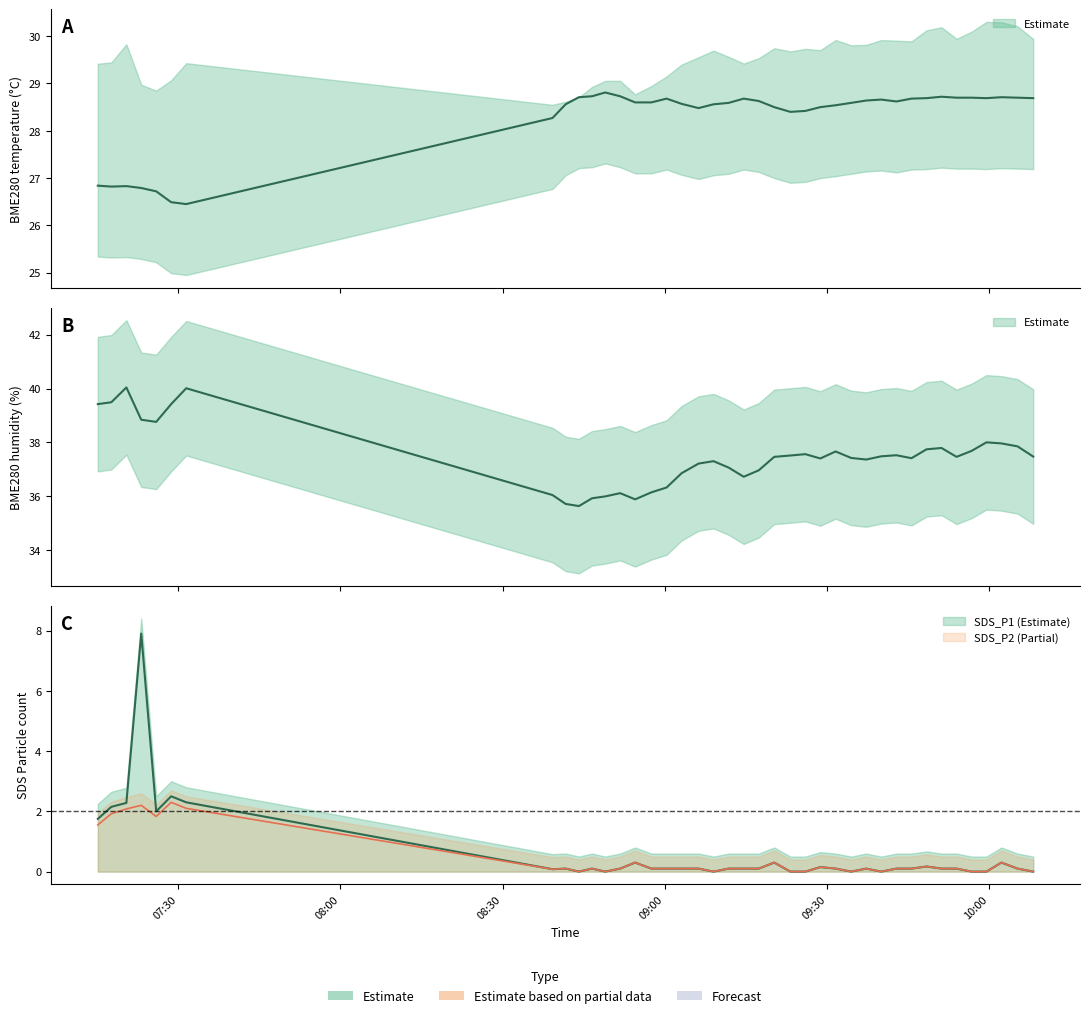

What value does the SDS_P2 series have at 2021/07/05 07:15:07?

1.6